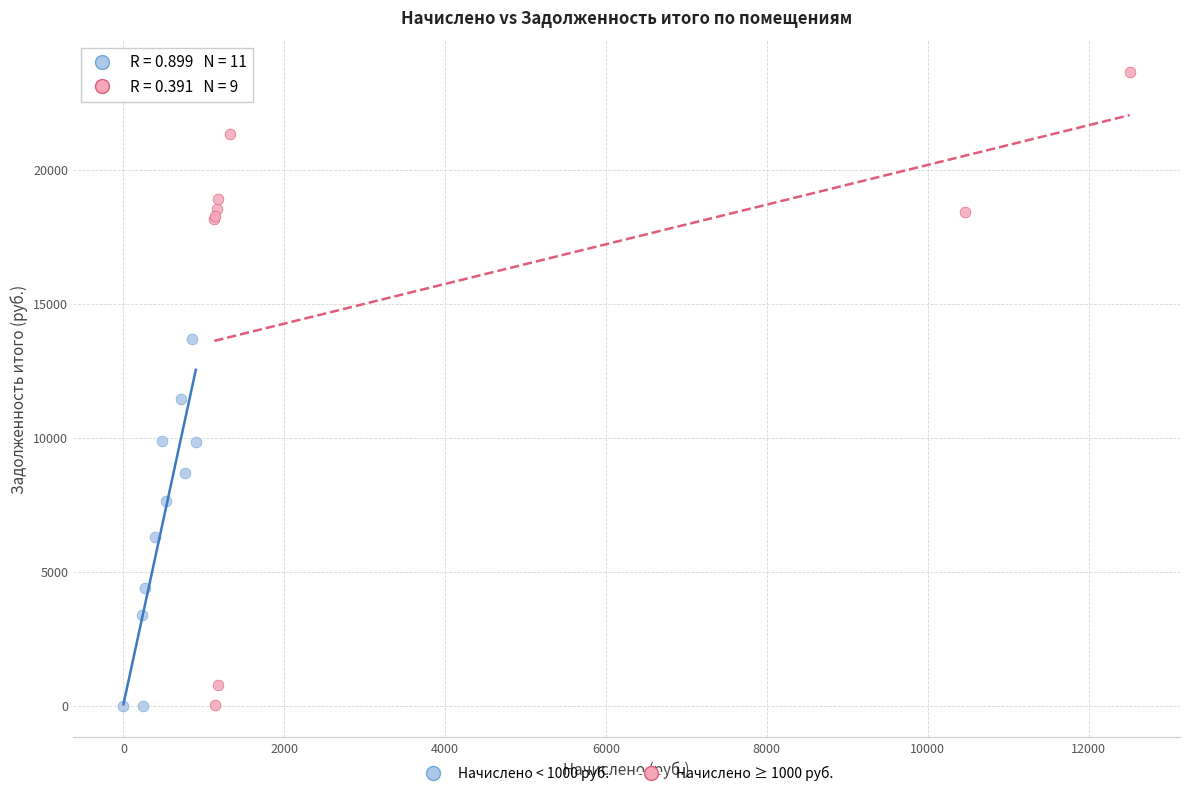

What are all the series names shown in the legend?

Начислено < 1000 руб., Начислено ≥ 1000 руб.